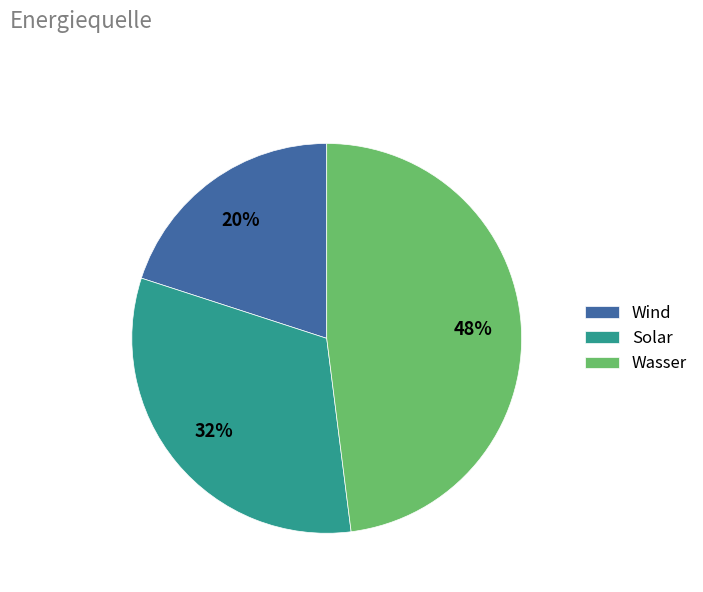

To the nearest percent, what is the difference between the Wasser and Wind slice percentages?

28%